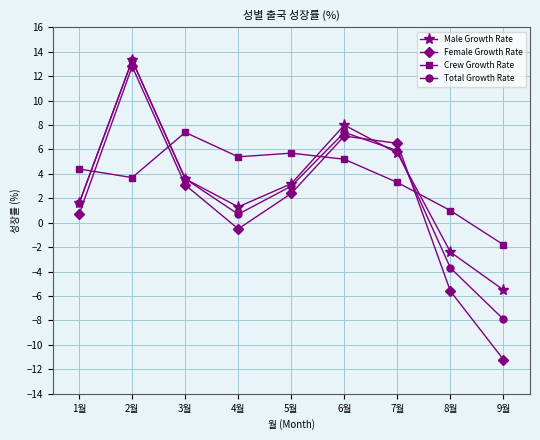

Read the Total Growth Rate value at 3월.

3.6